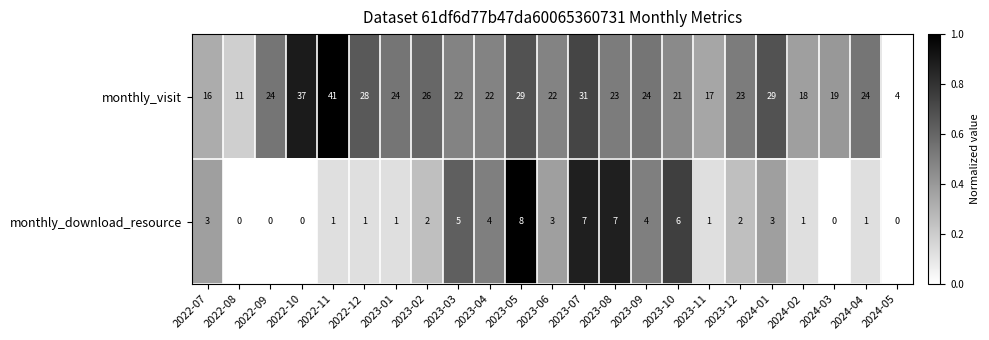

Which category has the highest value across all series?

2022-11